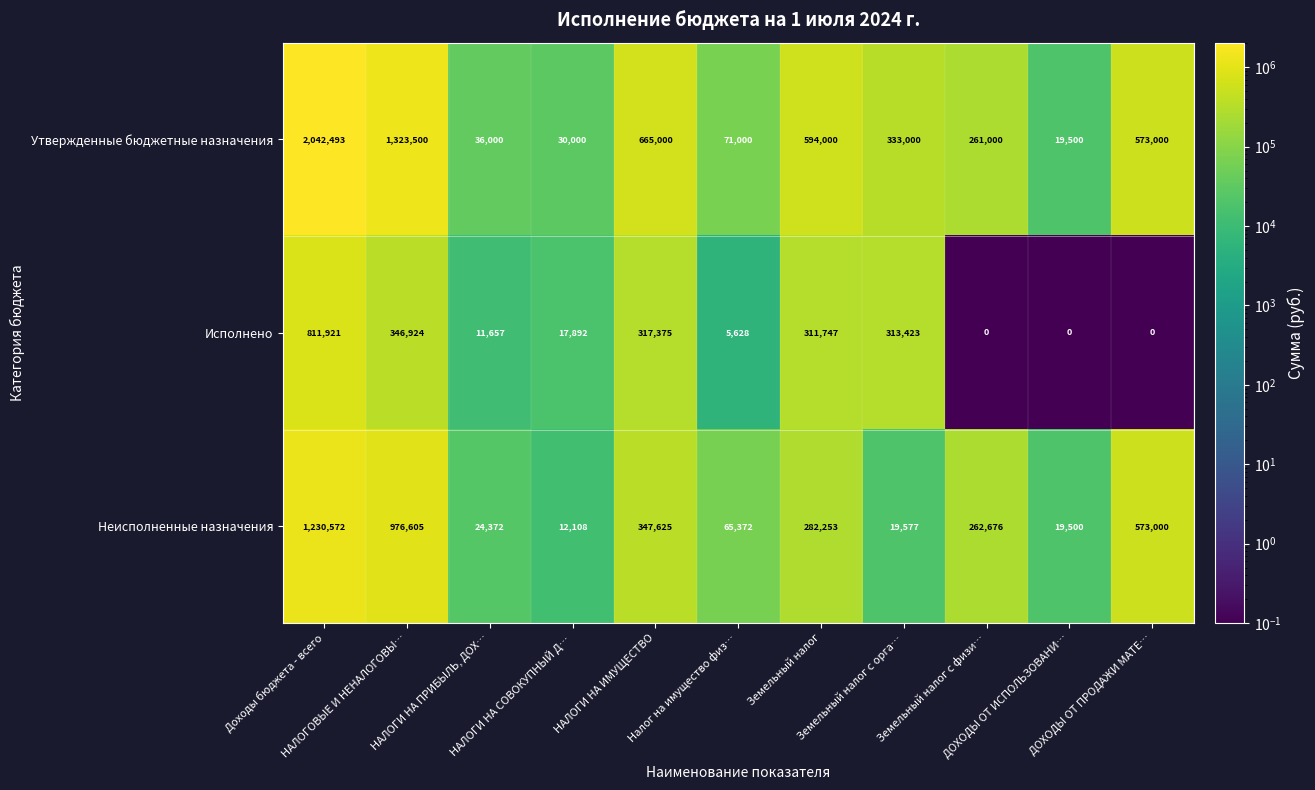

What is the average value of the Исполнено series?

194233